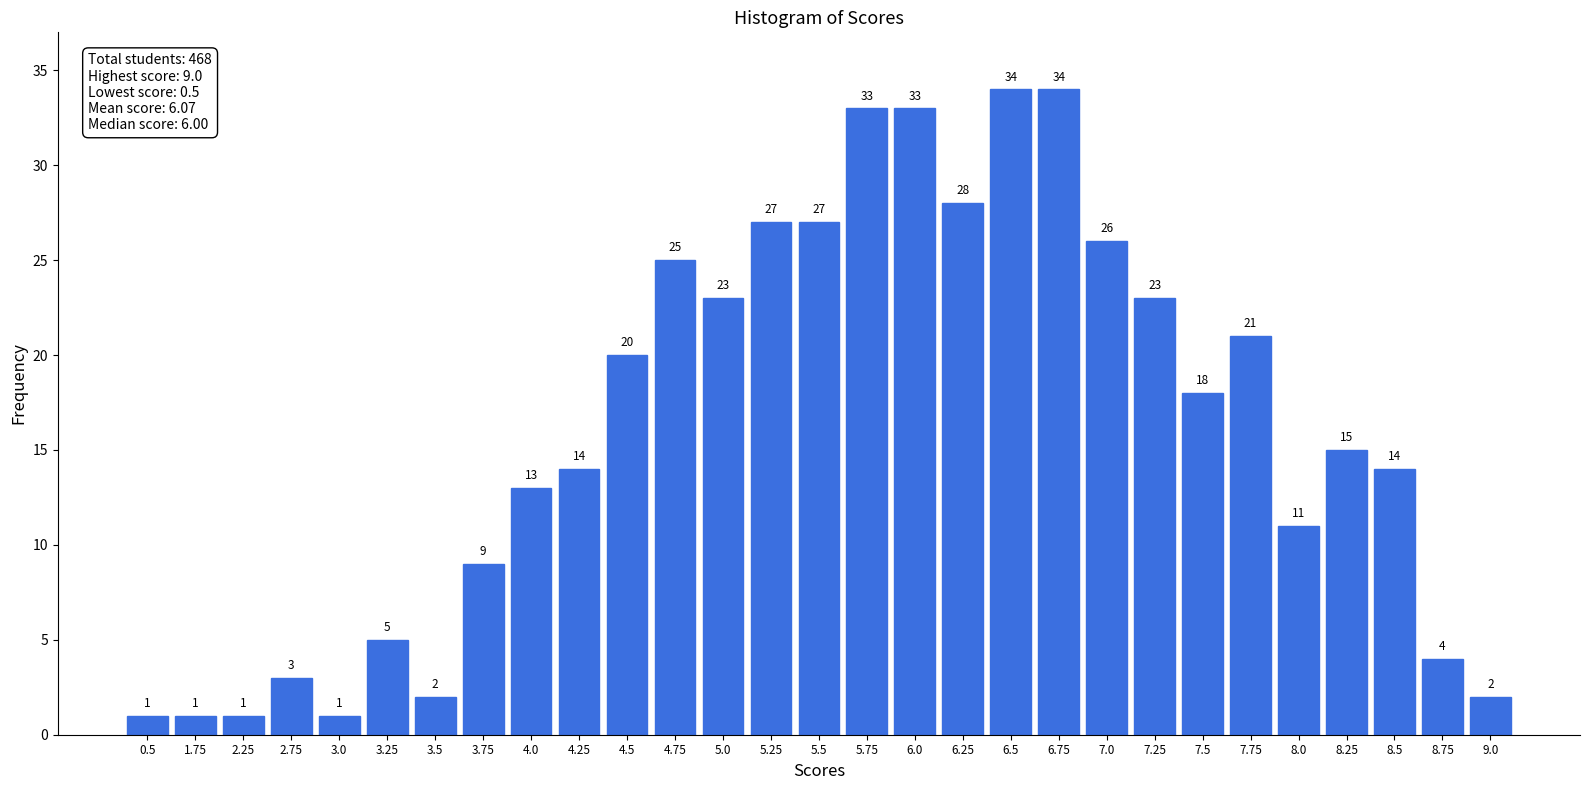

Reading left to right, extract all data points from this chart.

0.5=1	1.75=1	2.25=1	2.75=3	3.0=1	3.25=5	3.5=2	3.75=9	4.0=13	4.25=14	4.5=20	4.75=25	5.0=23	5.25=27	5.5=27	5.75=33	6.0=33	6.25=28	6.5=34	6.75=34	7.0=26	7.25=23	7.5=18	7.75=21	8.0=11	8.25=15	8.5=14	8.75=4	9.0=2